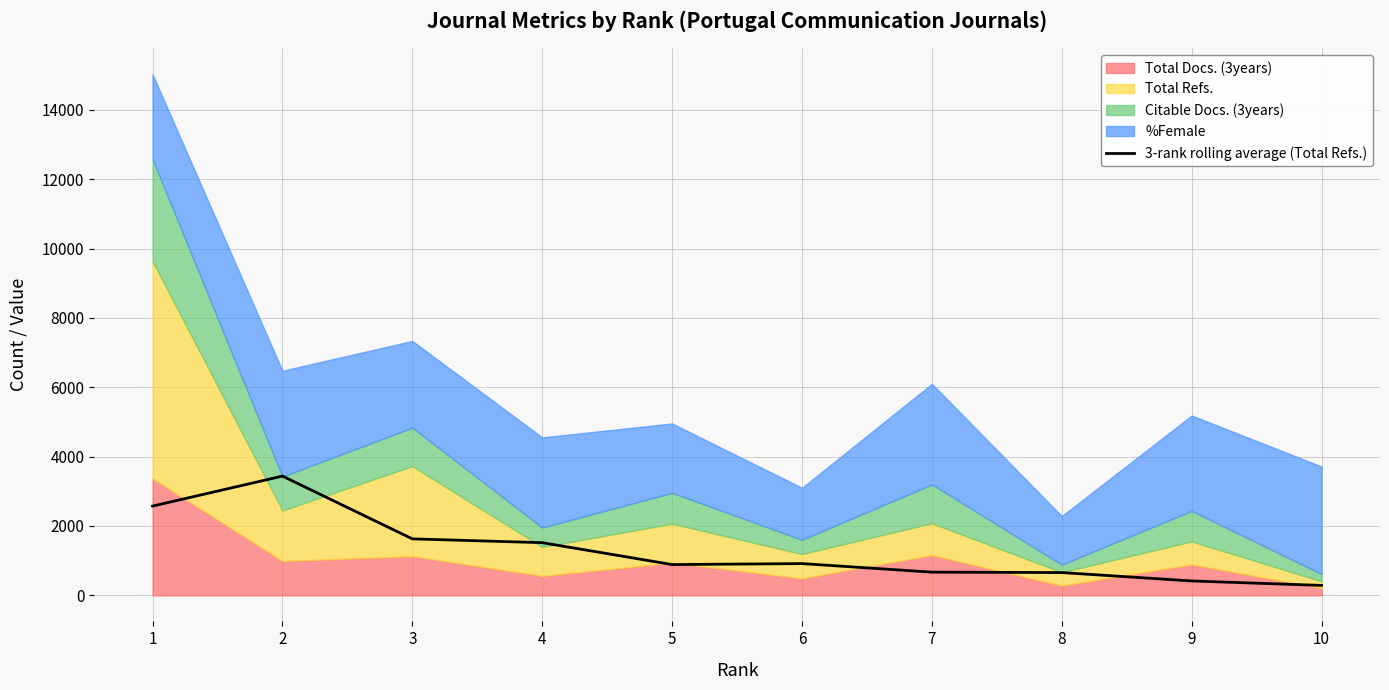

What is the minimum value shown in the chart?

286.3